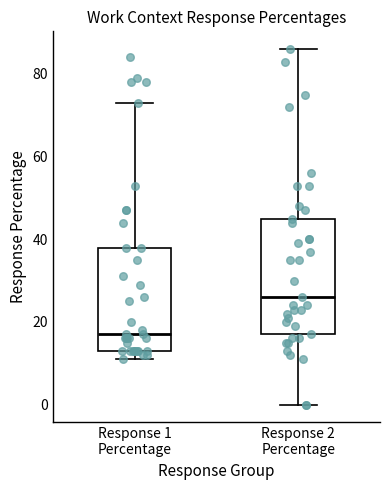

Reading left to right, transcribe this box plot: for each box, give where its median line is, the range the box spans, and where its two whiskers end, as read against the y-axis. The values are not printed on the chart, so give them approximately, as read against the axis.

Response 1 Percentage: median 18, box 14 to 38, whiskers 12 to 74
Response 2 Percentage: median 26, box 18 to 46, whiskers 0 to 86